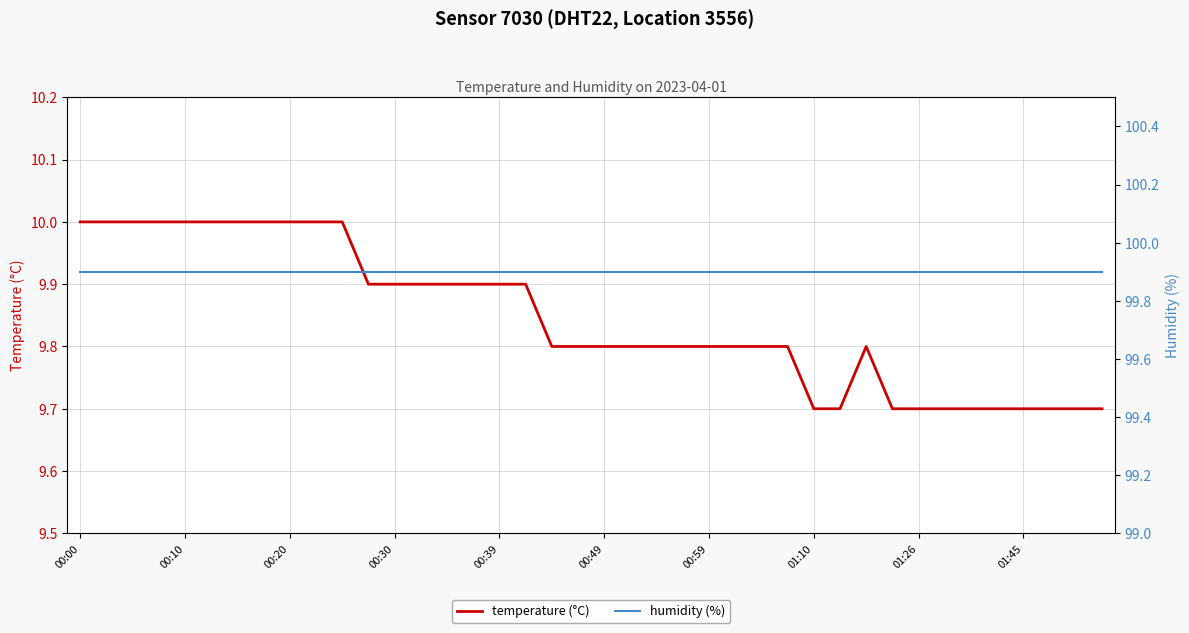

At how many categories does at least one series exceed 67?

40